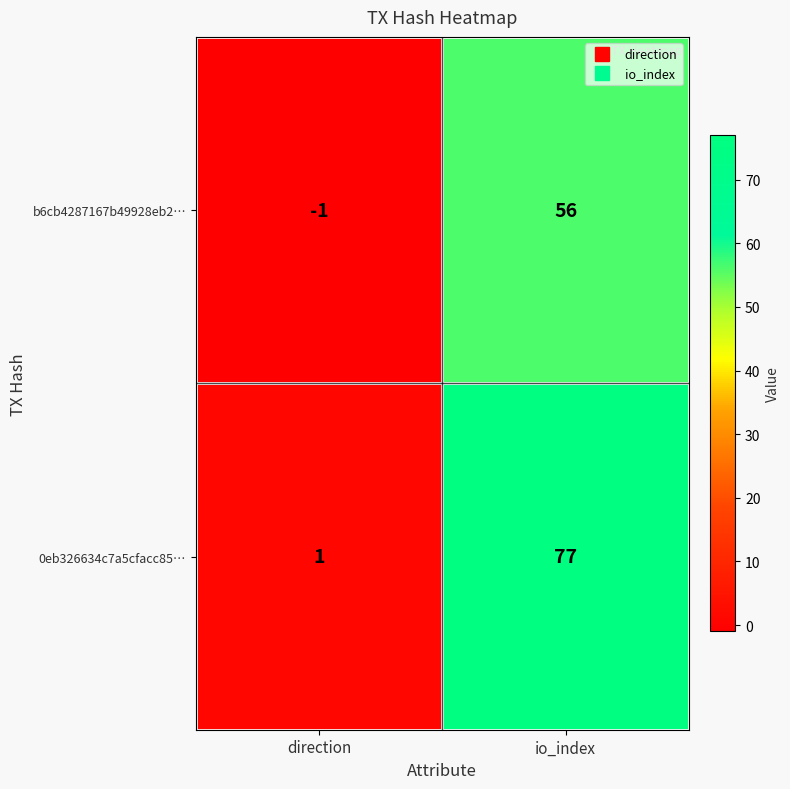

At which category is the sum across all series the highest?

io_index